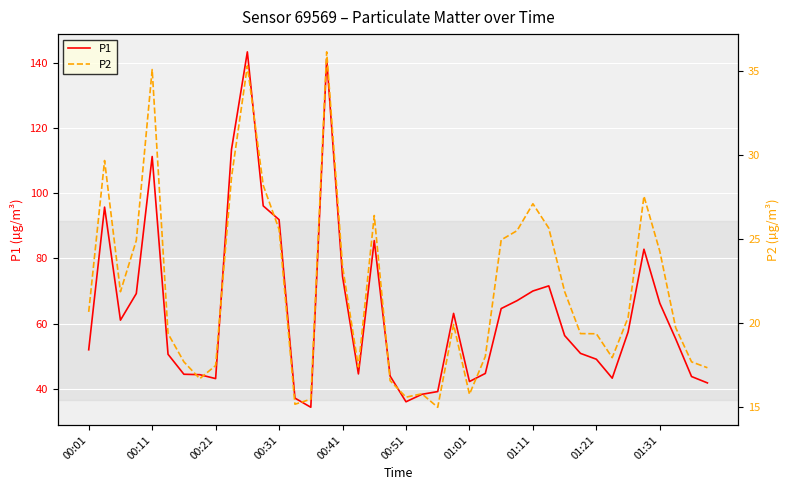

Which series has the widest spread of values?

P1